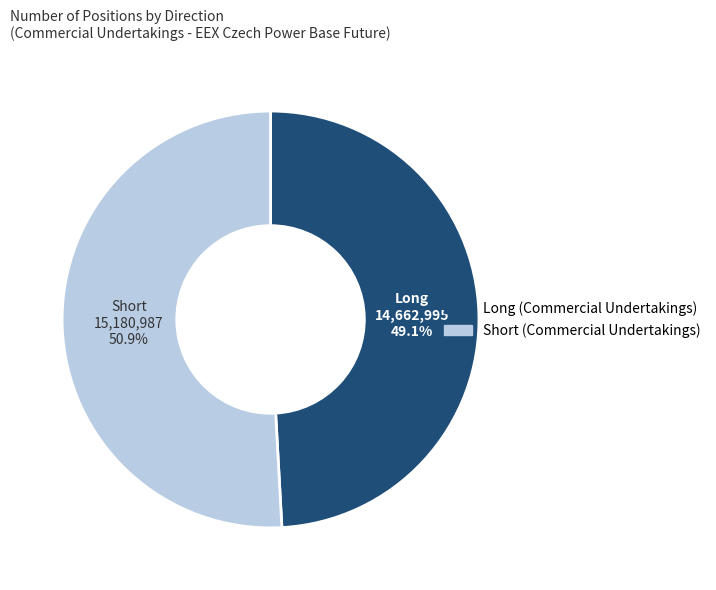

How many slices are in this pie chart?

2